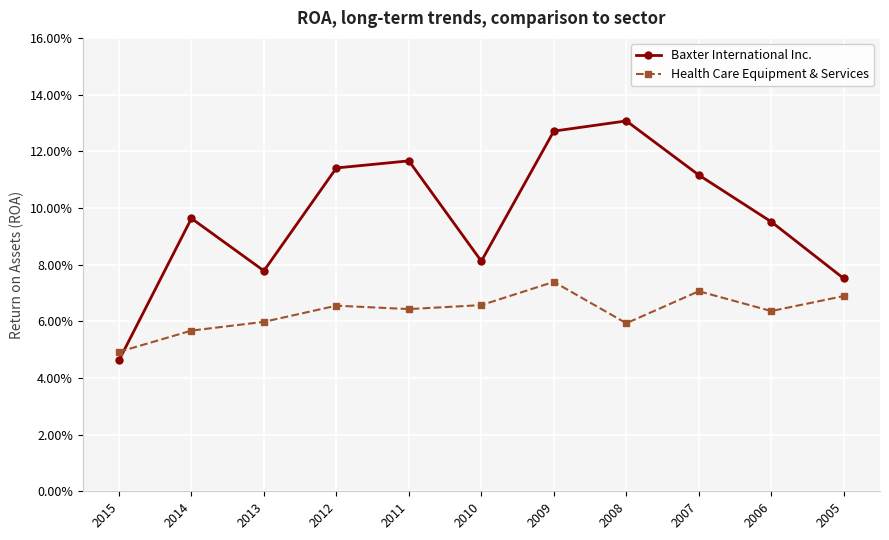

Which category has the lowest value in the Health Care Equipment & Services series?

2015